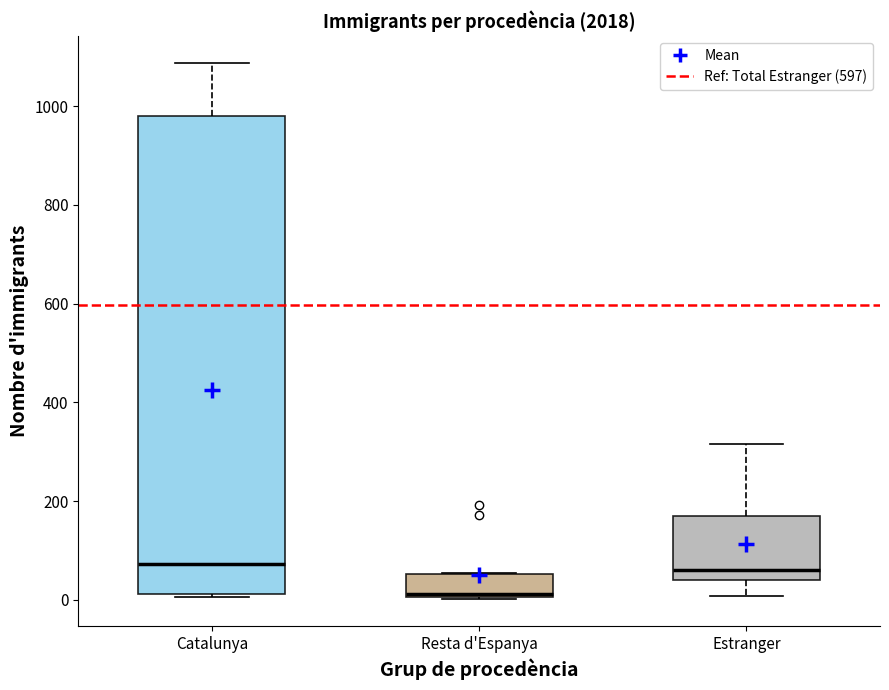

Reading left to right, transcribe this box plot: for each box, give where its median line is, the range the box spans, and where its two whiskers end, as read against the y-axis. The values are not printed on the chart, so give them approximately, as read against the axis.

Catalunya: median 80, box 20 to 980, whiskers 0 to 1080
Resta d'Espanya: median 20, box 0 to 60, whiskers 0 to 60
Estranger: median 60, box 40 to 160, whiskers 0 to 320